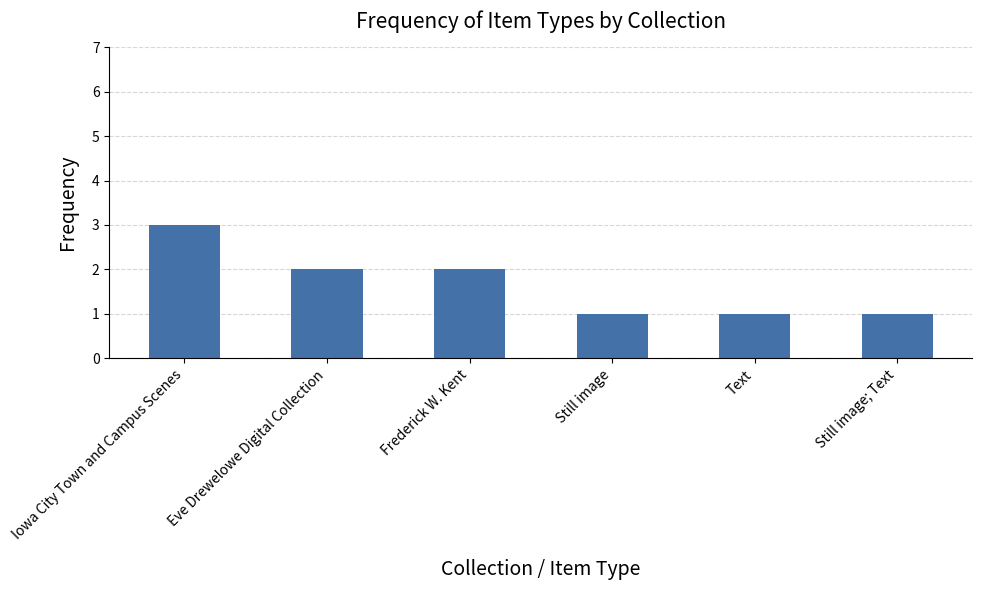

What is the difference between the maximum and second lowest values?

2